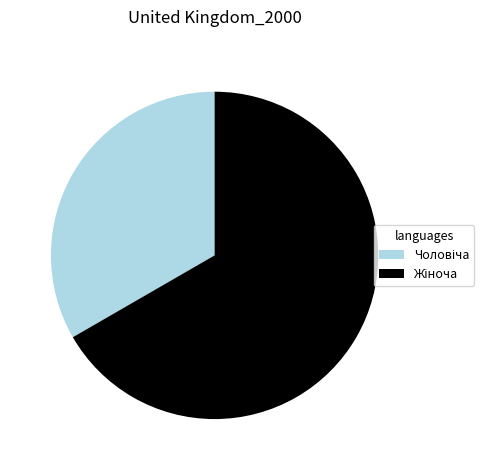

Is there any slice that represents more than half of the pie?

Yes